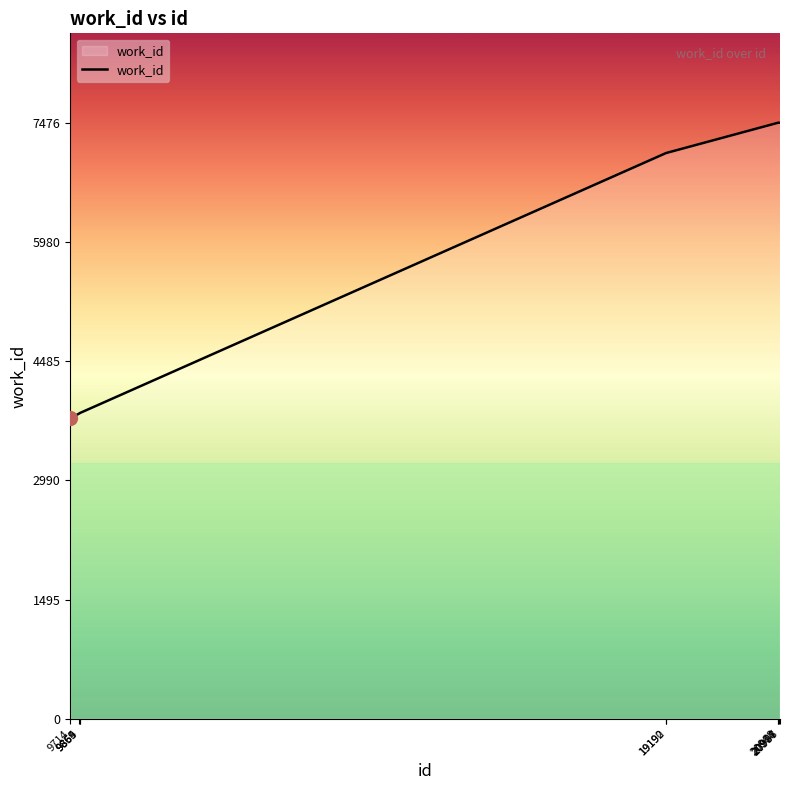

What is the difference between the maximum and minimum values?

3708